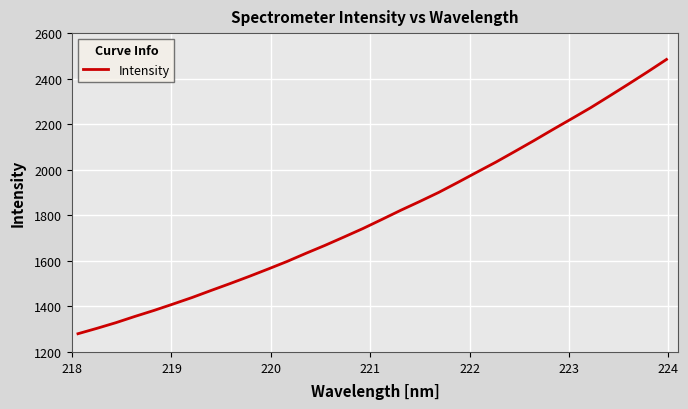

What is the greatest value displayed?

2484.4